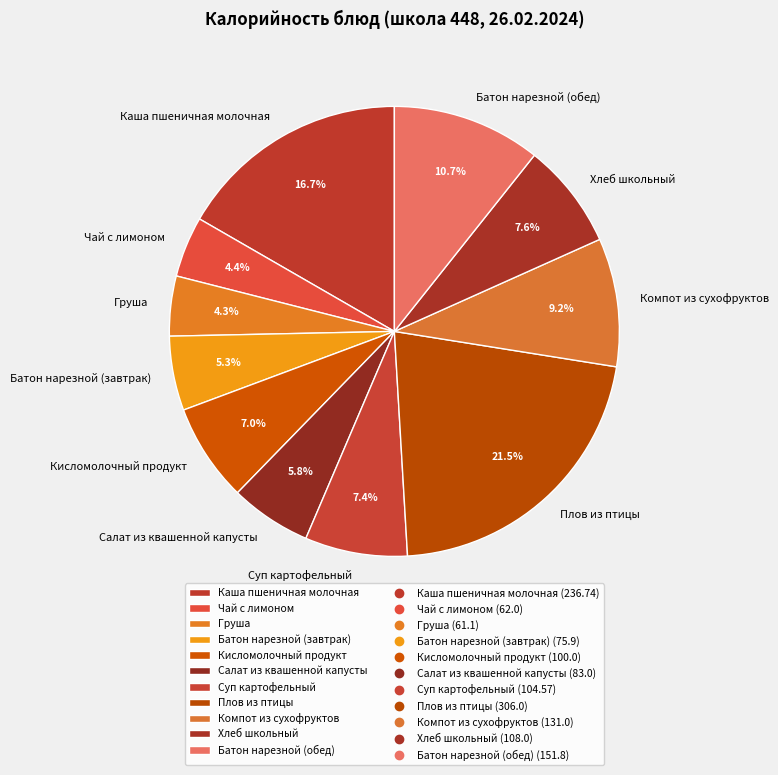

The Плов из птицы slice represents 27% of the pie. True or false?

False